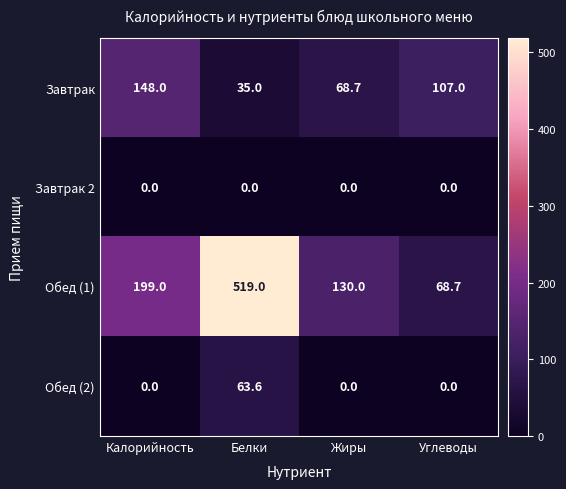

At how many categories does at least one series exceed 155?

2